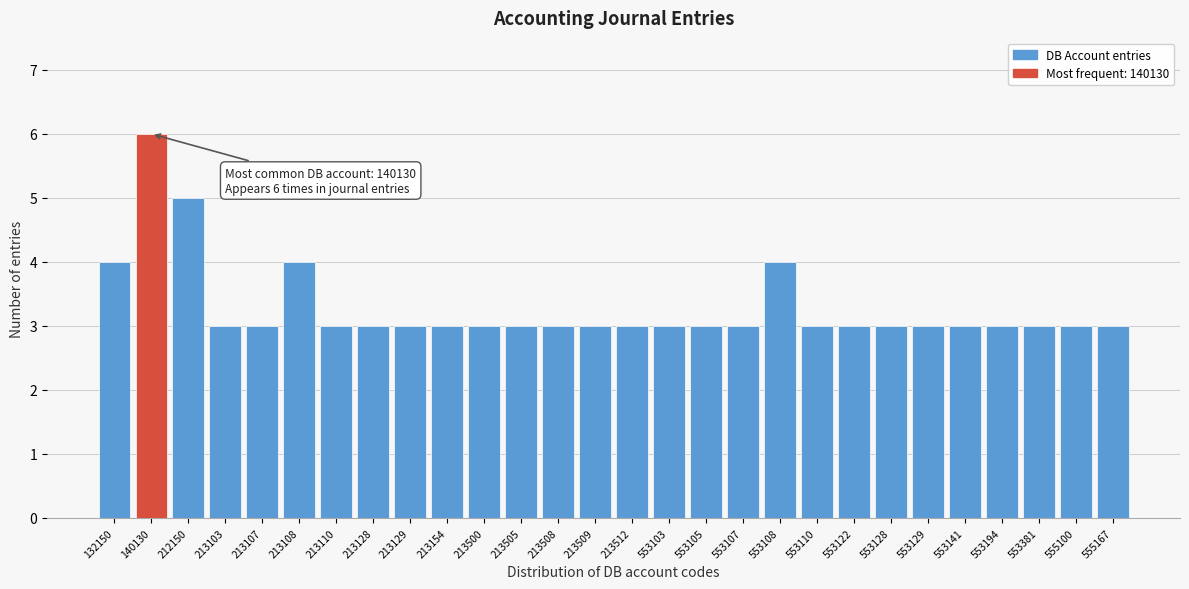

Reading right to left, list all the values displayed in this chart.

555167=3	555100=3	553381=3	553194=3	553141=3	553129=3	553128=3	553122=3	553110=3	553108=4	553107=3	553105=3	553103=3	213512=3	213509=3	213508=3	213505=3	213500=3	213154=3	213129=3	213128=3	213110=3	213108=4	213107=3	213103=3	212150=5	140130=6	132150=4